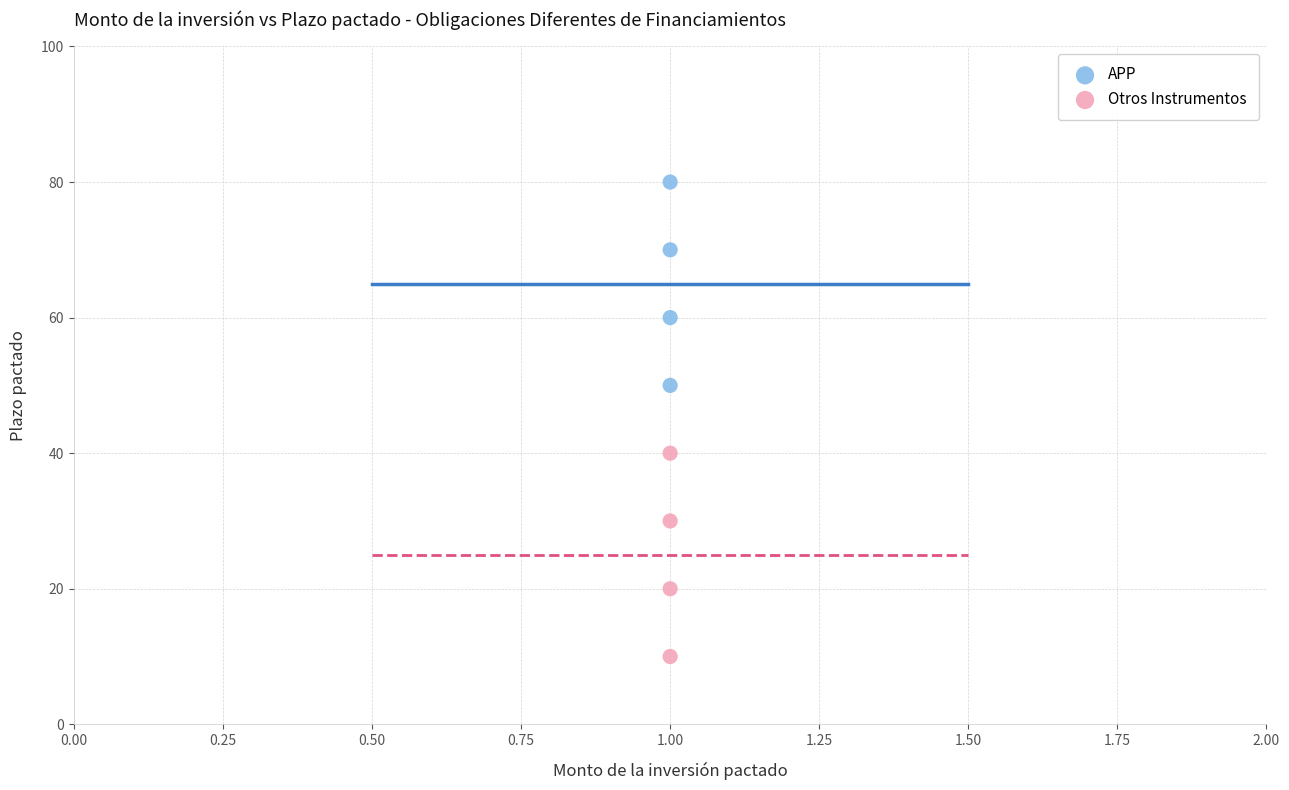

Across all data points, what is the range of Y values (max minus min)?

70